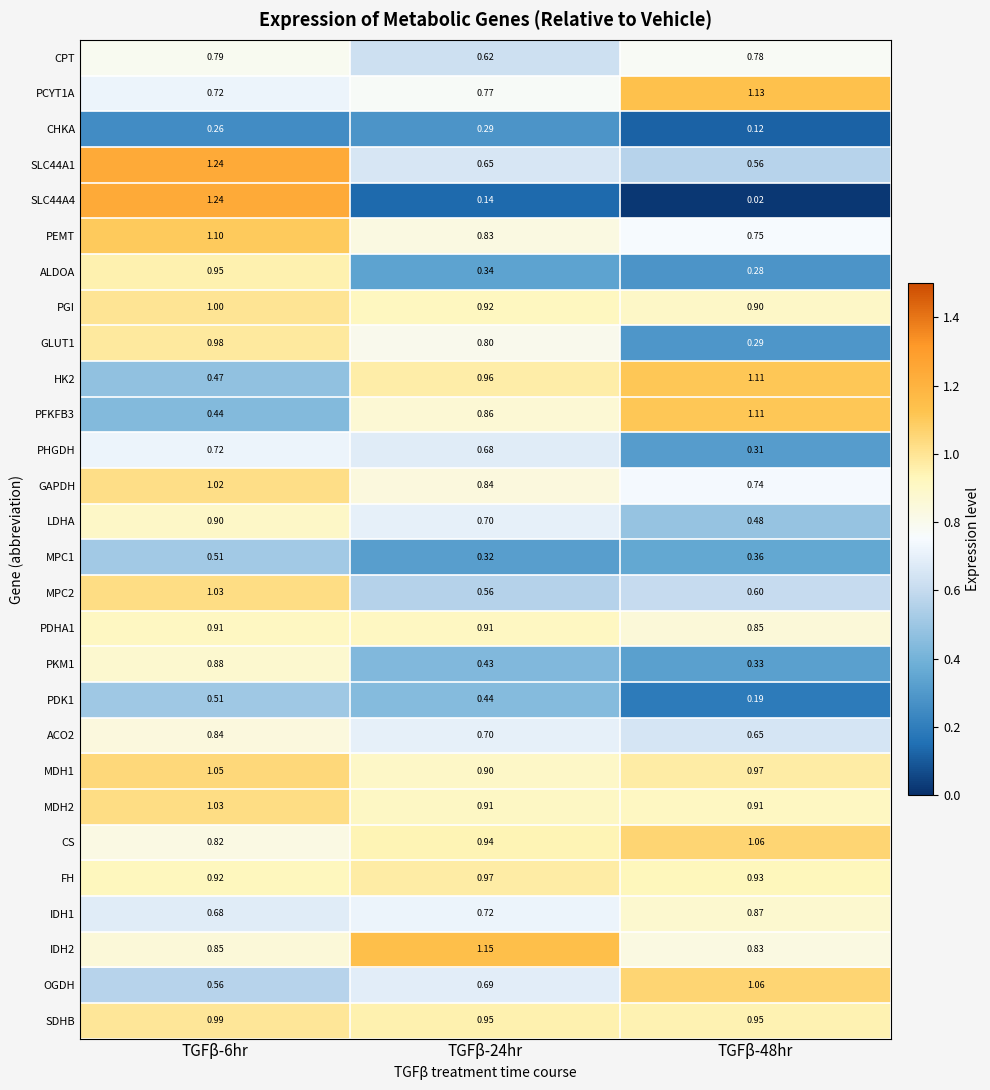

Is the value of CPT at TGFβ-6hr greater than the value of PFKFB3 at TGFβ-24hr?

No